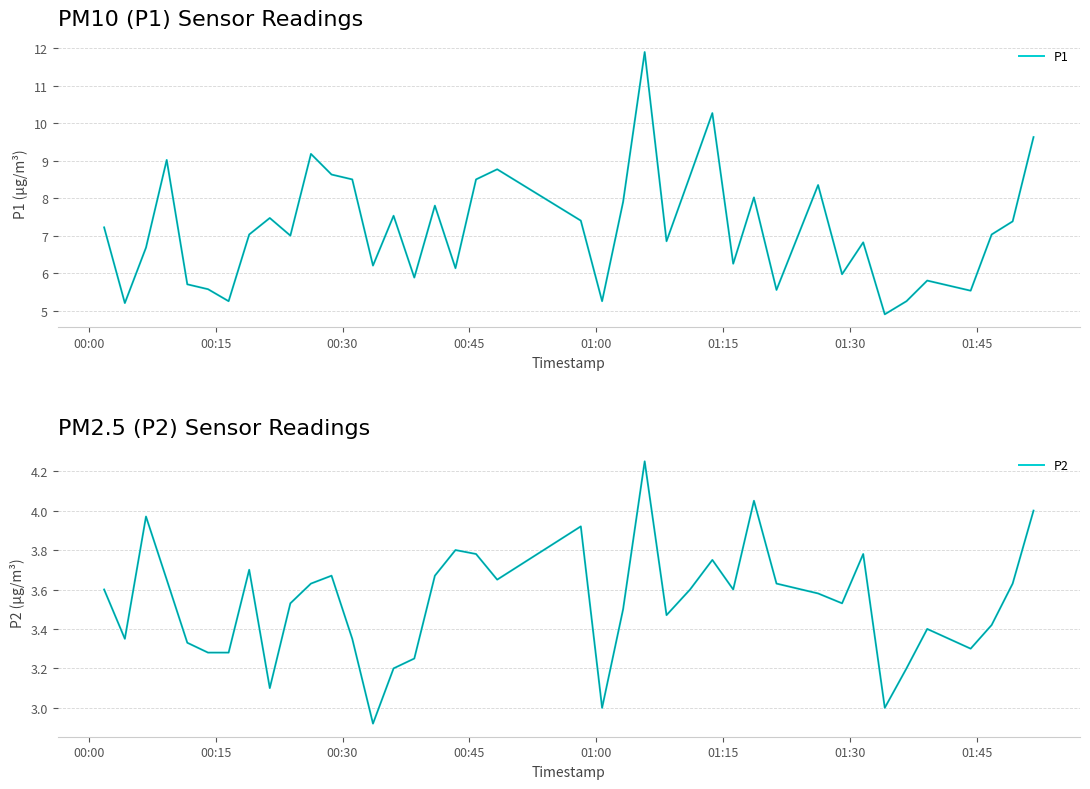

True or false: P1 and P2 intersect in this chart.

False